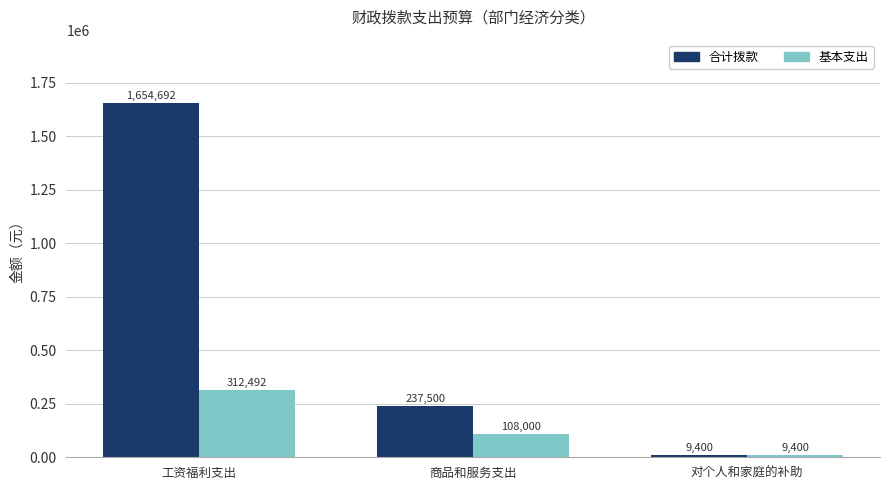

True or false: 合计拨款 has a value of 1123388.9 at 工资福利支出.

False